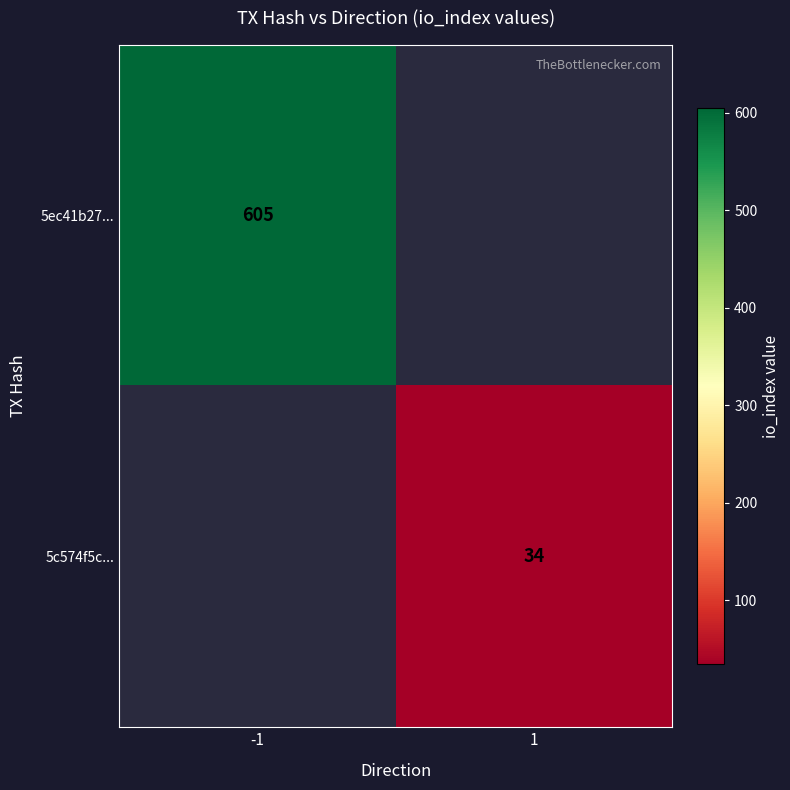

True or false: 5ec41b27... has a value of 788.1 at -1.

False